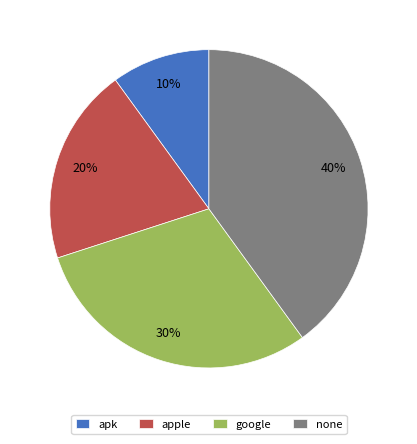

Count the number of slices in the pie.

4